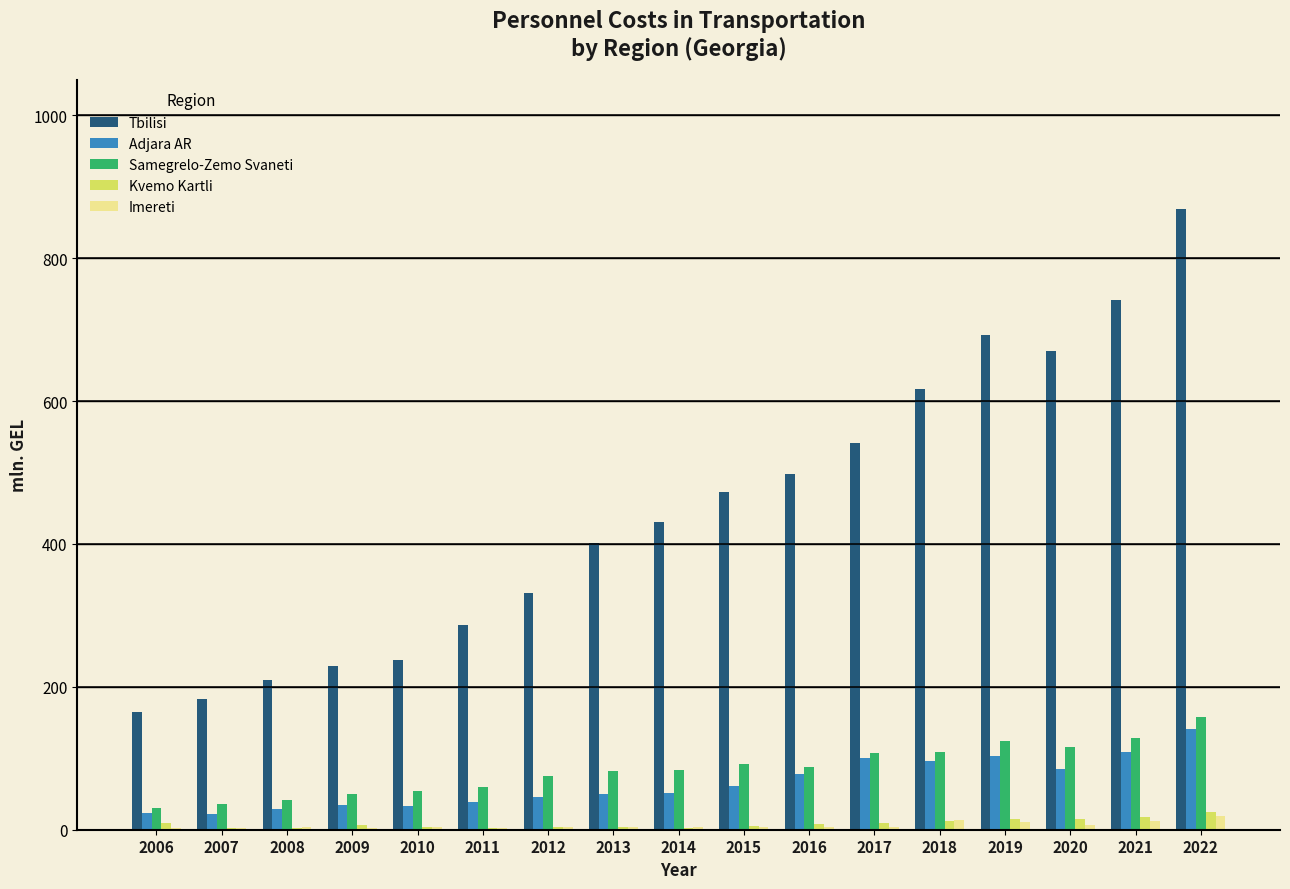

Is it true that Imereti equals 3.8 at 2016?

True